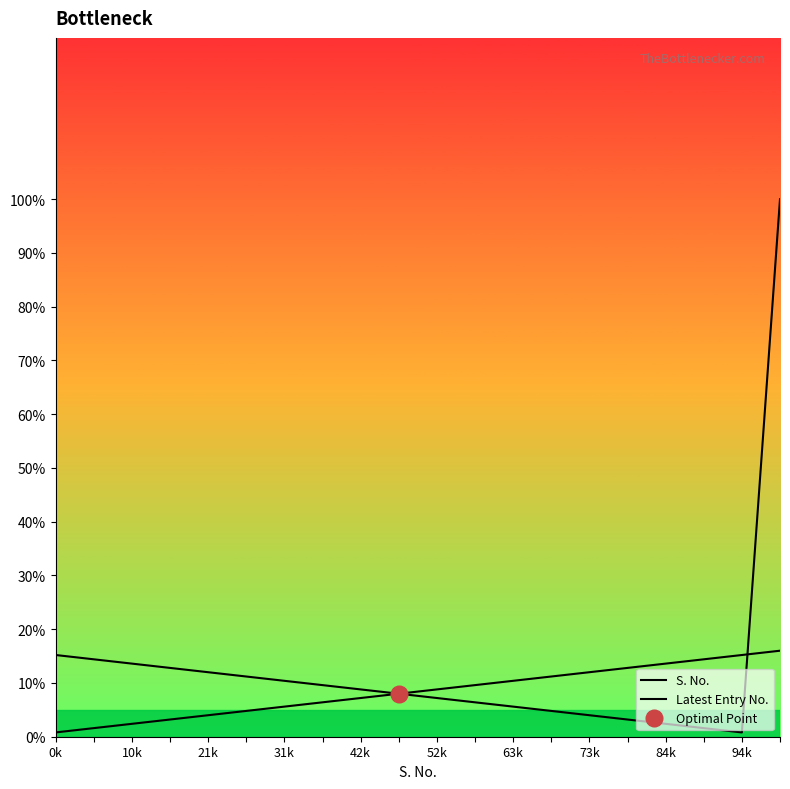

What is the maximum value shown in the chart?

100.0